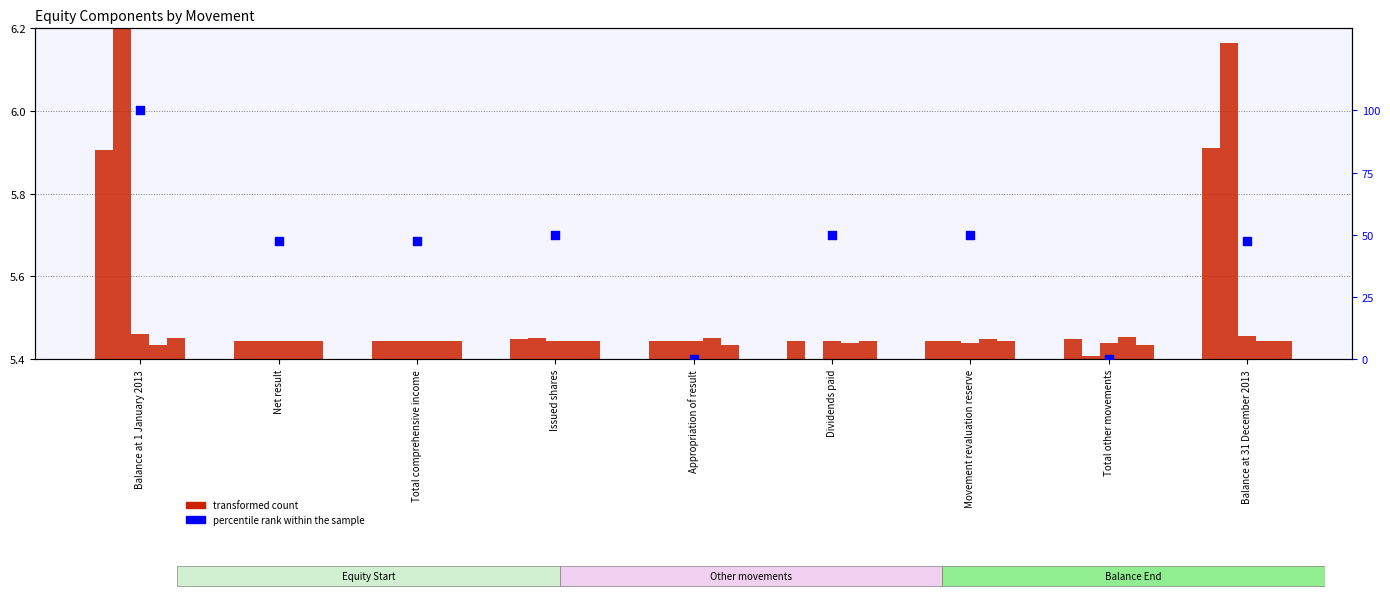

At how many categories does at least one series exceed 70?

1